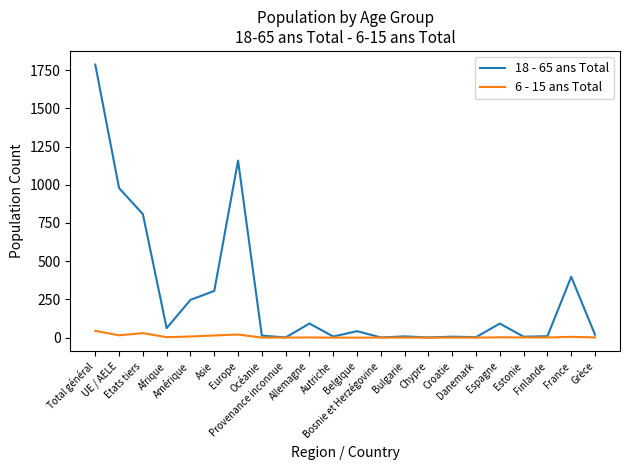

Which series has the largest total across all categories?

18 - 65 ans Total